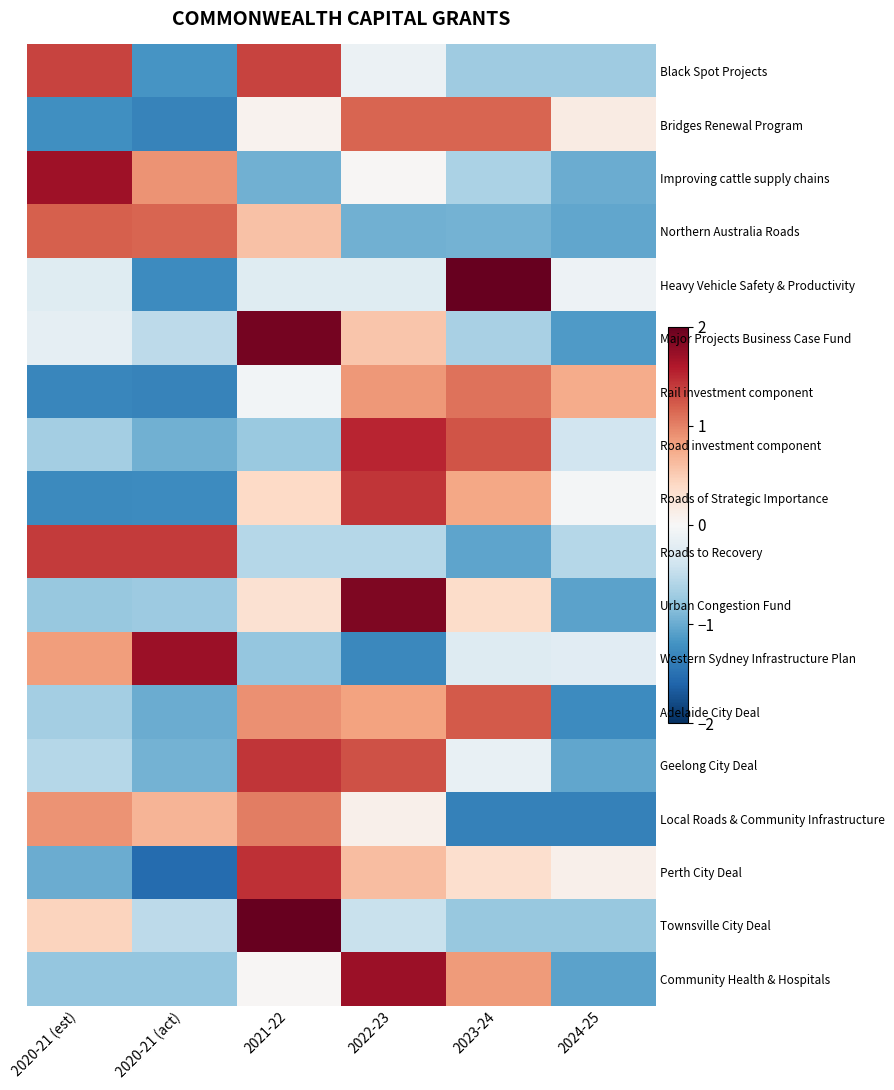

What is the lowest value of the Roads of Strategic Importance series?

-1.3